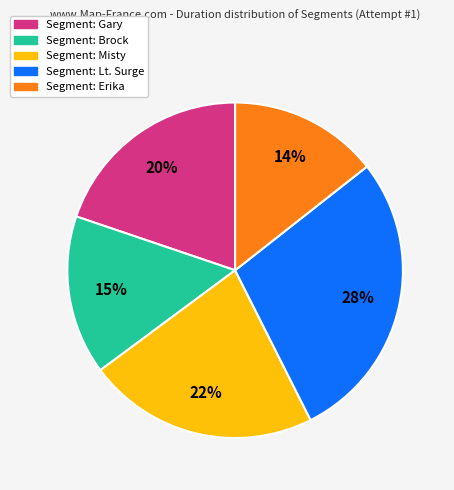

Does any single category account for the majority?

No